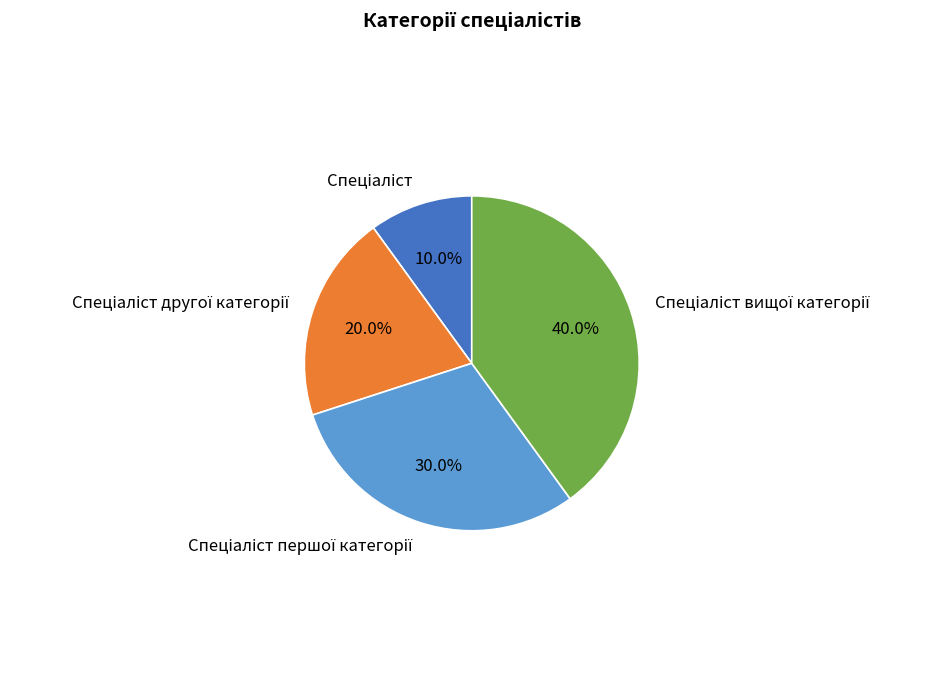

Is there any slice that represents more than half of the pie?

No